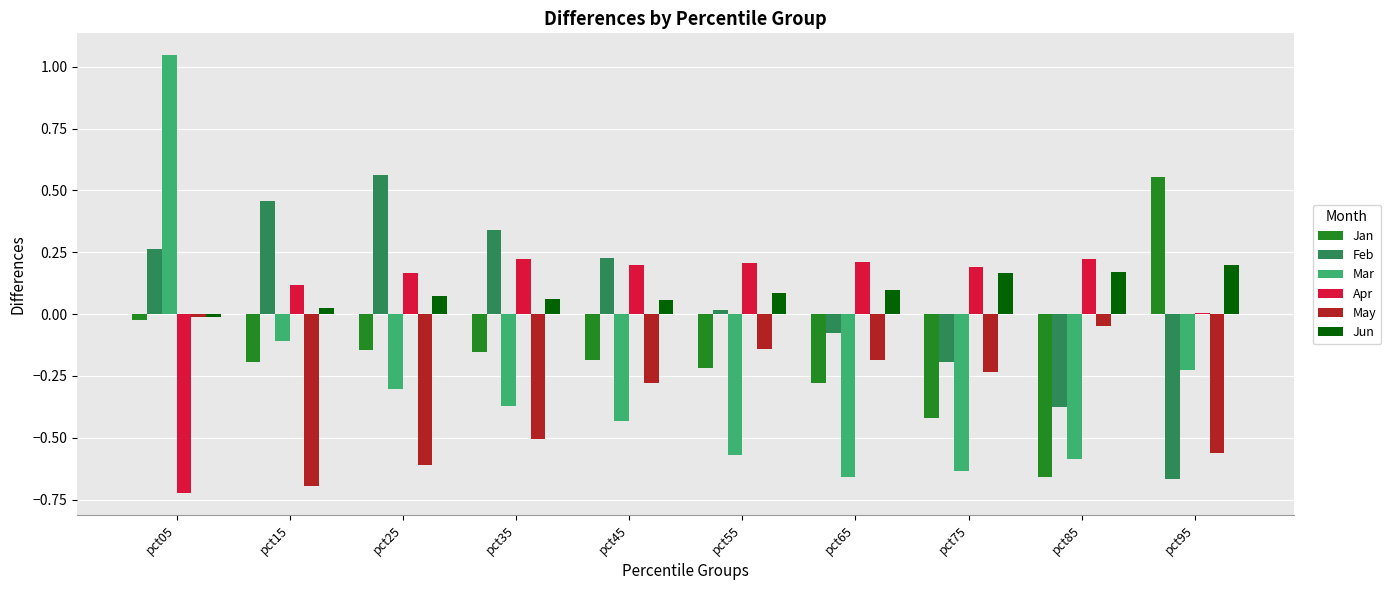

The value of Apr at pct05 is -1.1. True or false?

False